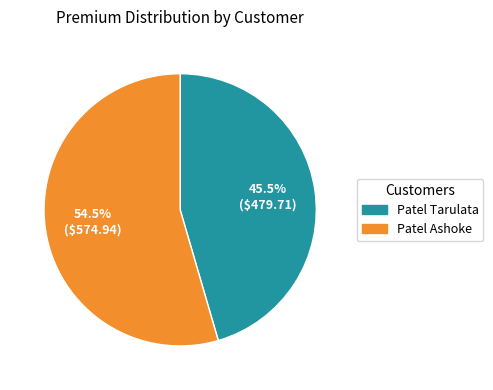

Which category has the biggest portion of the pie?

Patel Ashoke